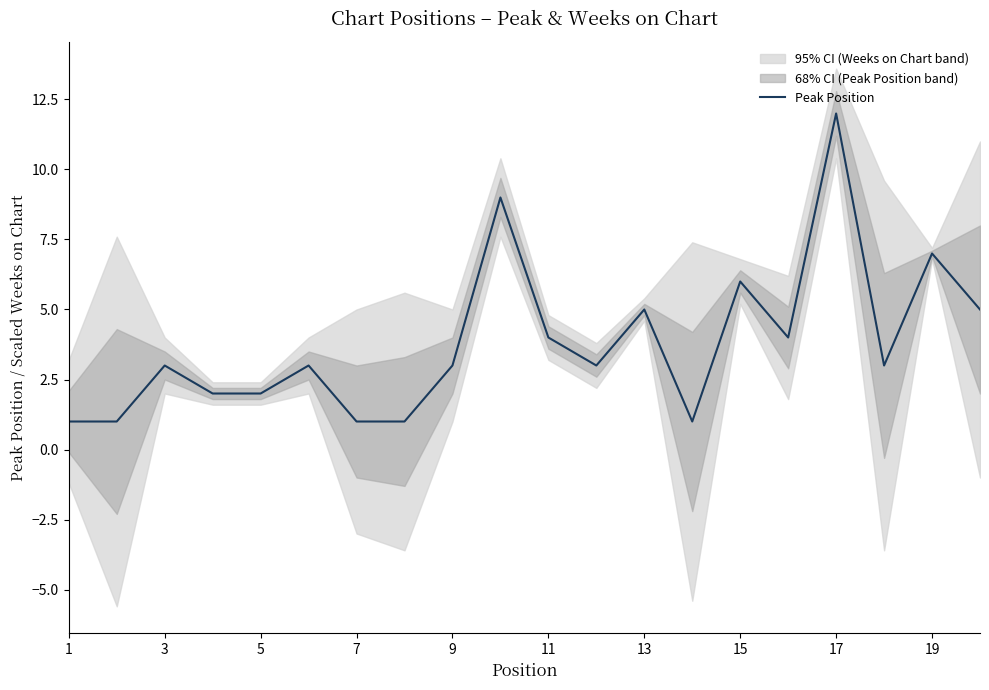

Is it true that Peak Position equals 1 at 1?

True